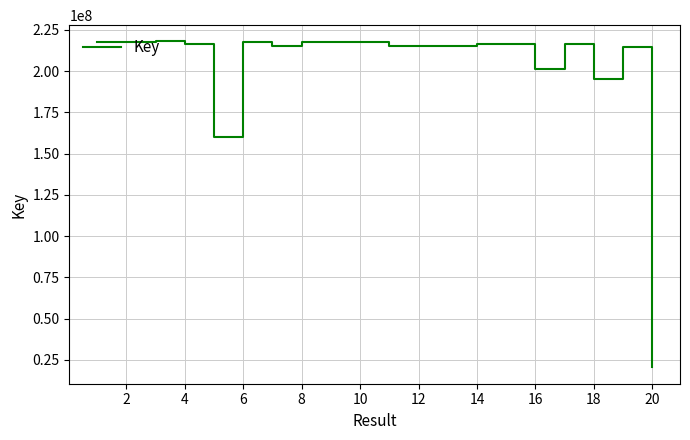

What is the greatest value displayed?

217972810